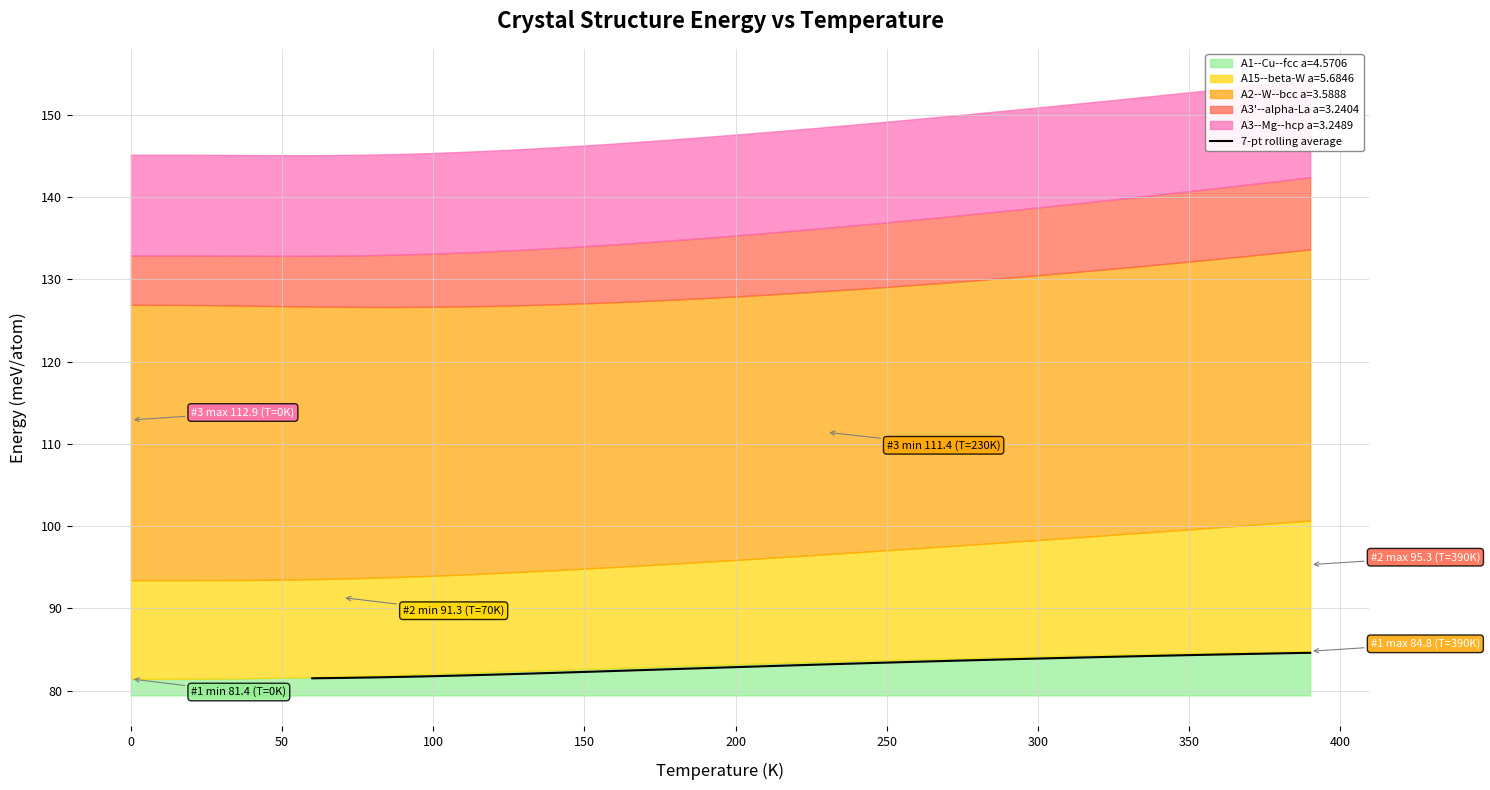

How many lines are shown in the chart?

1